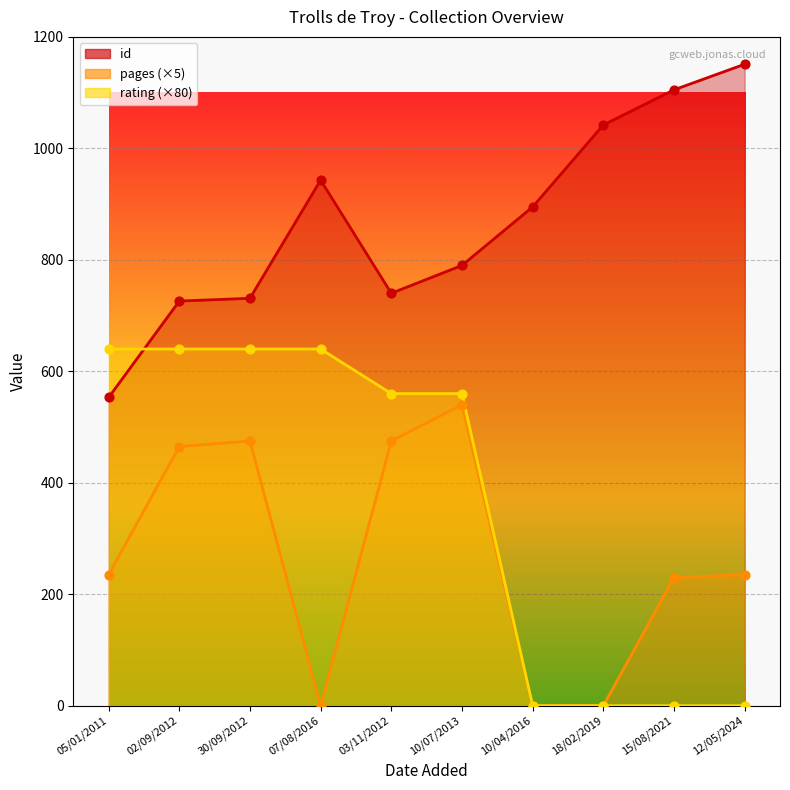

At which category is the sum across all series the highest?

10/07/2013